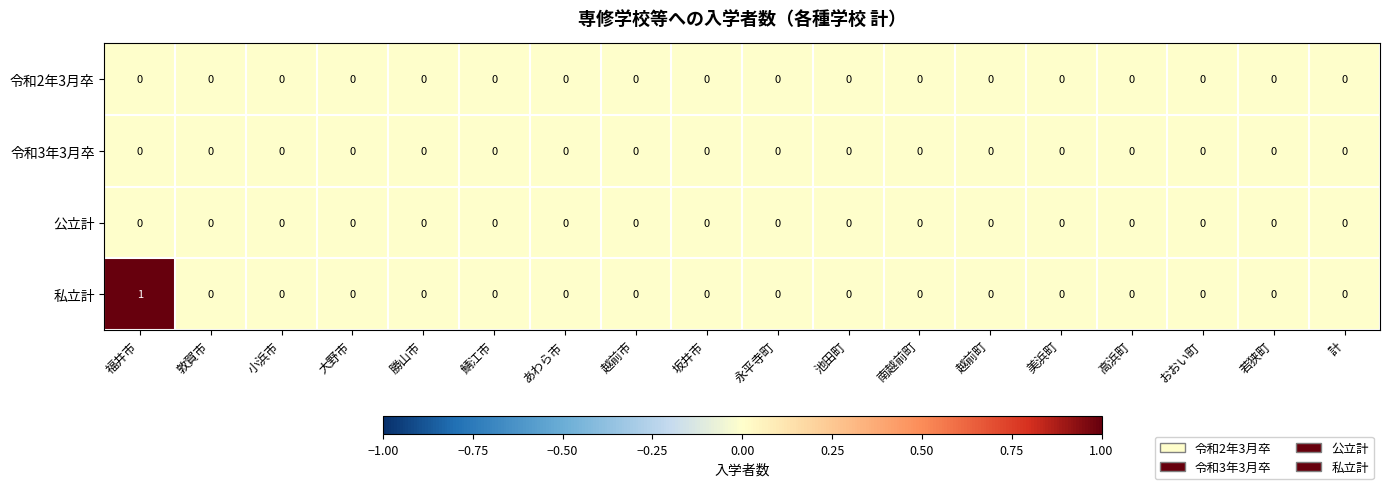

True or false: 令和2年3月卒 has a value of 0 at 鯖江市.

True